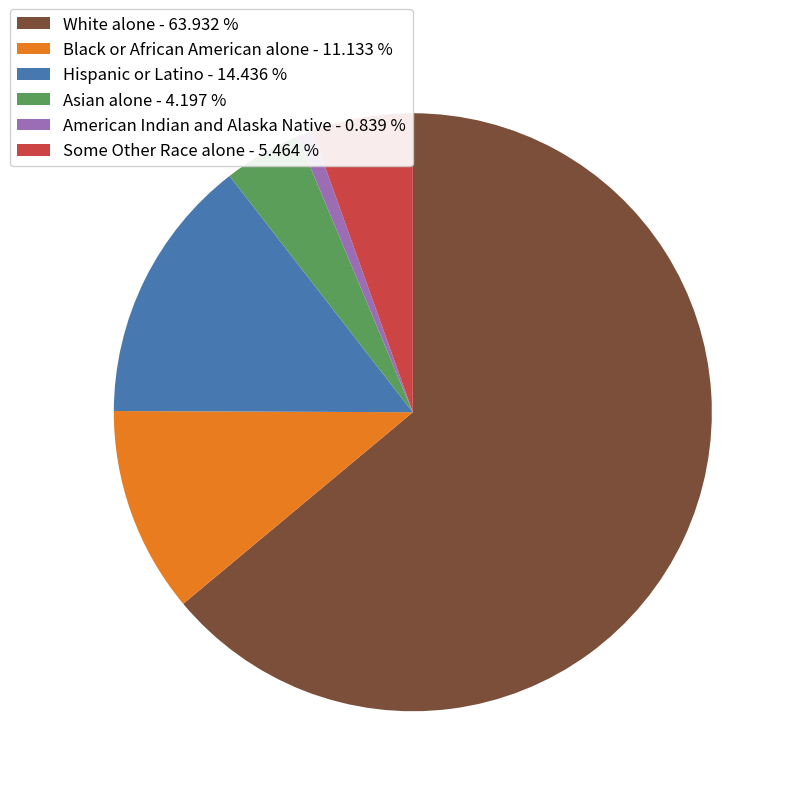

Does any single category account for the majority?

Yes